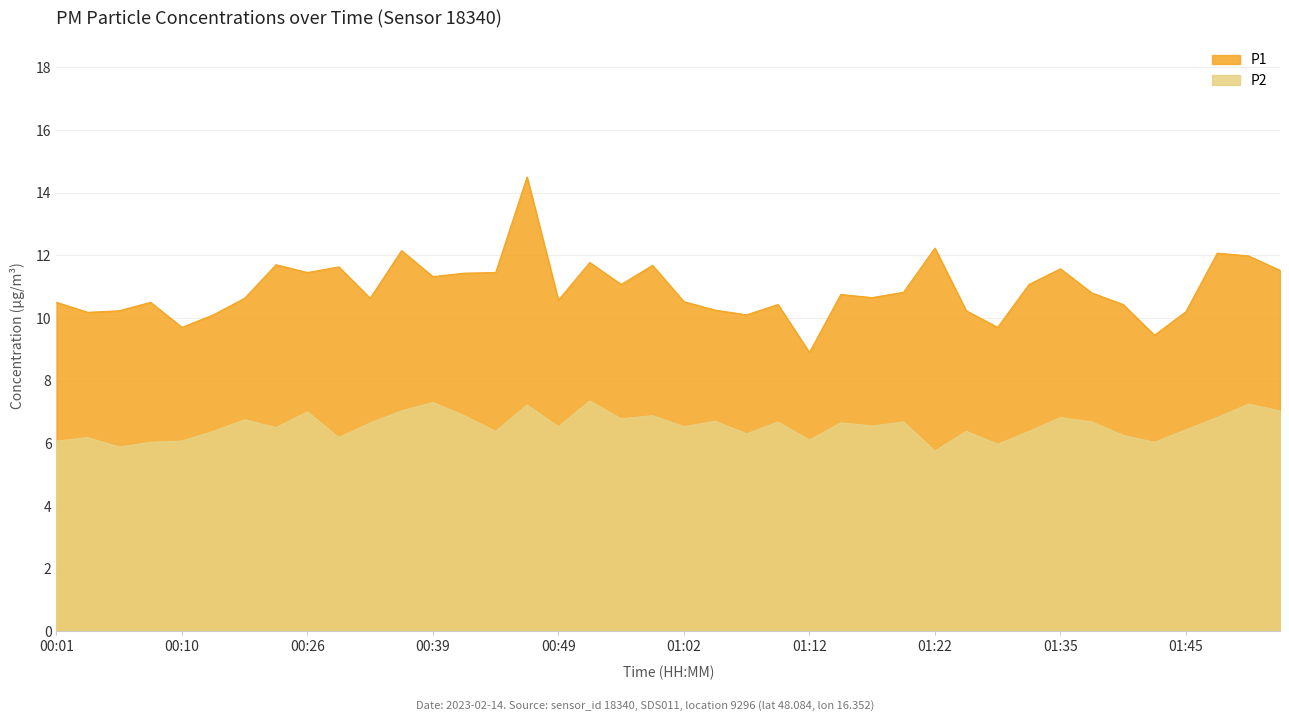

Rank the series at 01:37 from highest to lowest value.

P1, P2